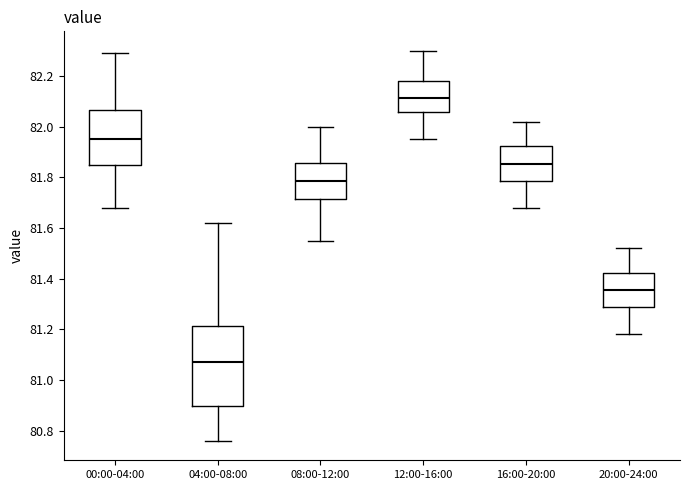

Where does the lower whisker of the box for 08:00-12:00 end on the y-axis? The values are not printed on the chart, so give them approximately, as read against the axis.

81.56